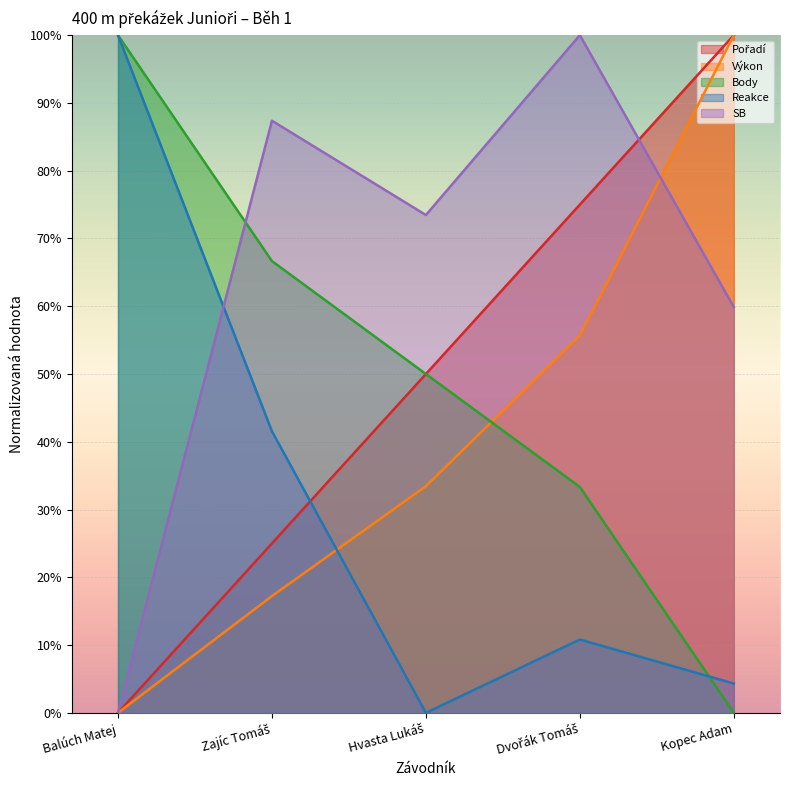

At which category does the chart reach its minimum across all series?

Balúch Matej